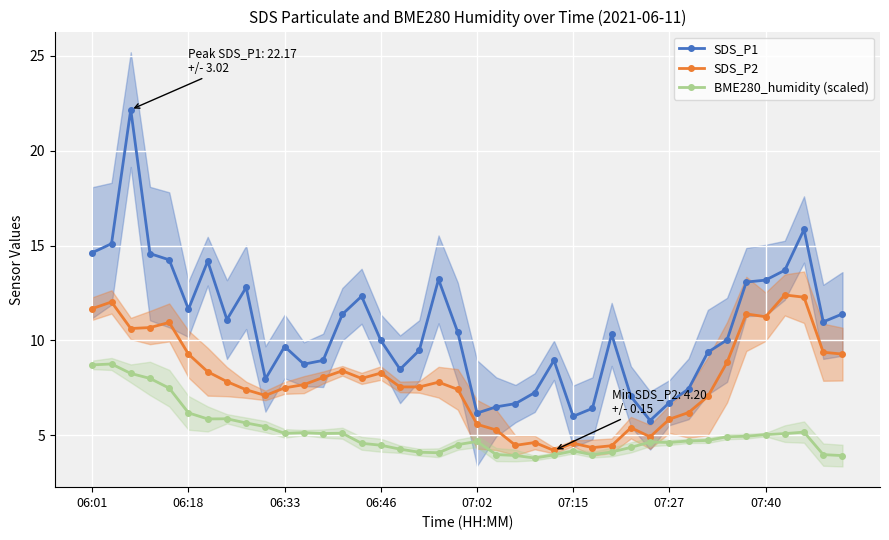

True or false: BME280_humidity (scaled) has more than 1 interior local peaks.

True